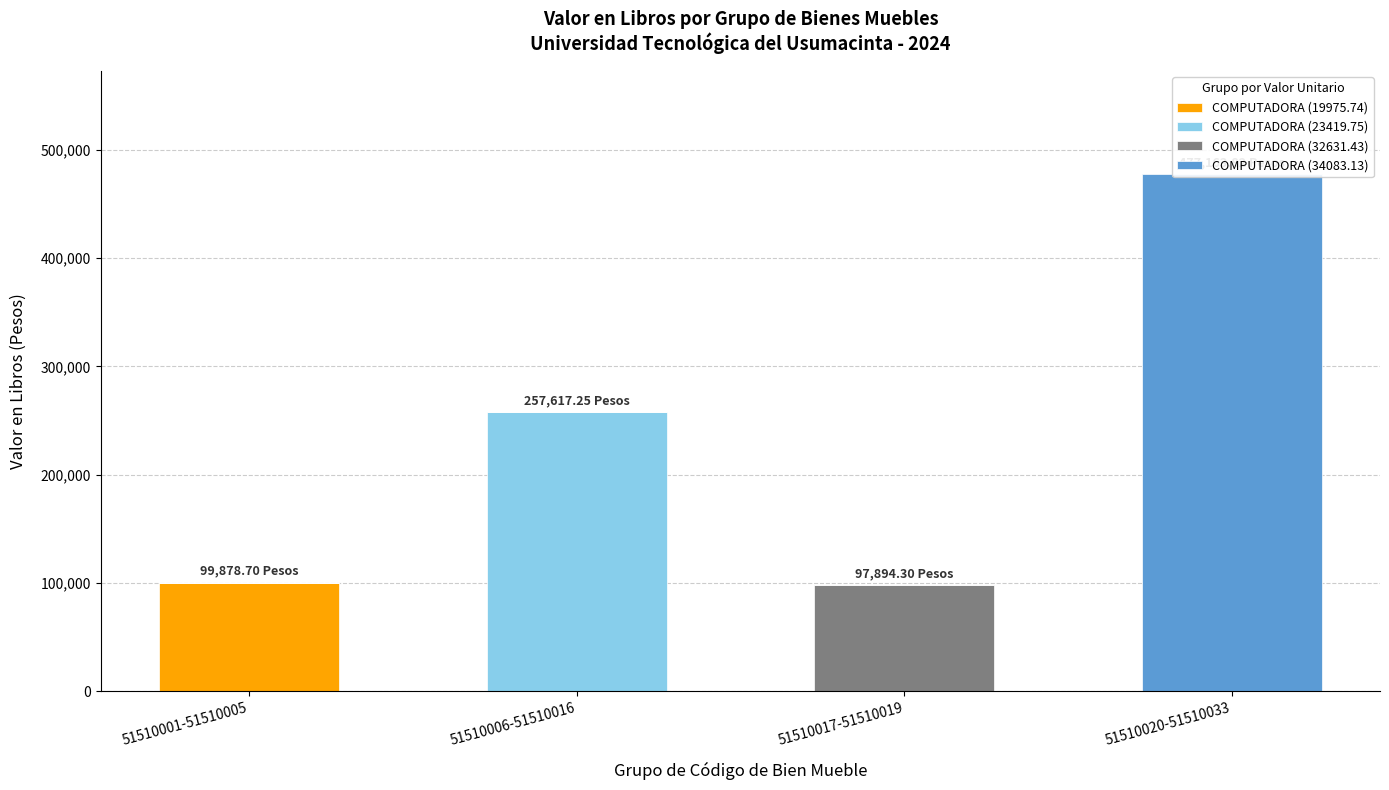

Which series has the largest total across all categories?

COMPUTADORA (34083.13)